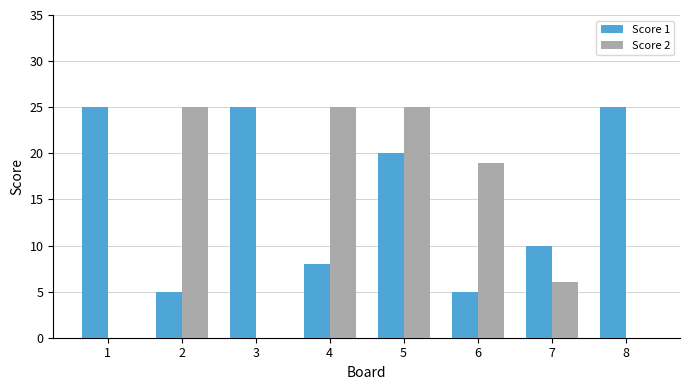

At which category is the sum across all series the highest?

5